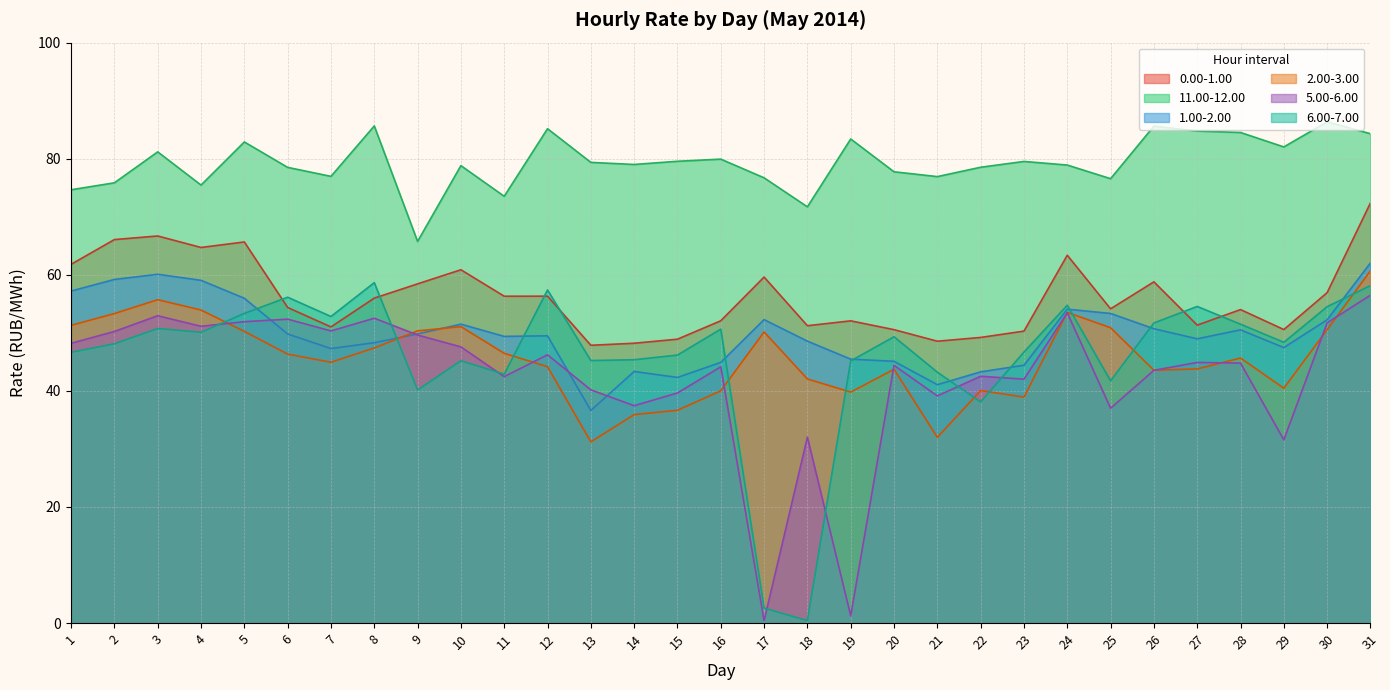

Reading right to left, list all the values displayed in this chart.

0.00-1.00: 31=72.4	30=56.9	29=50.6	28=54.0	27=51.3	26=58.8	25=54.1	24=63.4	23=50.3	22=49.2	21=48.6	20=50.5	19=52.1	18=51.2	17=59.6	16=52.1	15=48.9	14=48.2	13=47.9	12=56.3	11=56.3	10=60.9	9=58.4	8=56.0	7=51.0	6=54.4	5=65.7	4=64.7	3=66.7	2=66.1	1=61.8
11.00-12.00: 31=84.3	30=86.4	29=82.0	28=84.5	27=84.8	26=85.6	25=76.6	24=78.9	23=79.5	22=78.5	21=76.9	20=77.8	19=83.4	18=71.7	17=76.7	16=79.9	15=79.6	14=79.0	13=79.4	12=85.2	11=73.5	10=78.8	9=65.8	8=85.7	7=77.0	6=78.5	5=82.9	4=75.5	3=81.2	2=75.8	1=74.7
1.00-2.00: 31=62.0	30=52.2	29=47.5	28=50.5	27=49.0	26=50.7	25=53.3	24=54.1	23=44.4	22=43.3	21=41.1	20=45.1	19=45.5	18=48.6	17=52.3	16=44.9	15=42.3	14=43.4	13=36.6	12=49.5	11=49.4	10=51.5	9=49.8	8=48.3	7=47.3	6=49.8	5=56.0	4=59.0	3=60.1	2=59.2	1=57.2
2.00-3.00: 31=60.7	30=50.5	29=40.5	28=45.7	27=43.8	26=43.6	25=50.9	24=53.5	23=38.9	22=40.1	21=32.0	20=43.7	19=39.8	18=42.0	17=50.1	16=40.0	15=36.7	14=35.9	13=31.2	12=44.2	11=46.5	10=51.1	9=50.3	8=47.4	7=44.9	6=46.3	5=50.2	4=53.9	3=55.7	2=53.3	1=51.3
5.00-6.00: 31=56.5	30=51.7	29=31.6	28=44.8	27=44.9	26=43.5	25=37.0	24=53.5	23=42.0	22=42.5	21=39.1	20=44.4	19=1.3	18=32.0	17=0.4	16=44.1	15=39.6	14=37.5	13=40.2	12=46.2	11=42.5	10=47.6	9=49.6	8=52.5	7=50.3	6=52.4	5=51.9	4=51.1	3=53.0	2=50.2	1=48.2
6.00-7.00: 31=58.1	30=54.5	29=48.4	28=51.5	27=54.5	26=51.7	25=41.7	24=54.8	23=46.7	22=38.1	21=43.2	20=49.3	19=45.2	18=0.4	17=2.6	16=50.6	15=46.2	14=45.4	13=45.2	12=57.4	11=42.9	10=45.2	9=40.1	8=58.6	7=52.8	6=56.1	5=53.4	4=50.1	3=50.8	2=48.1	1=46.6